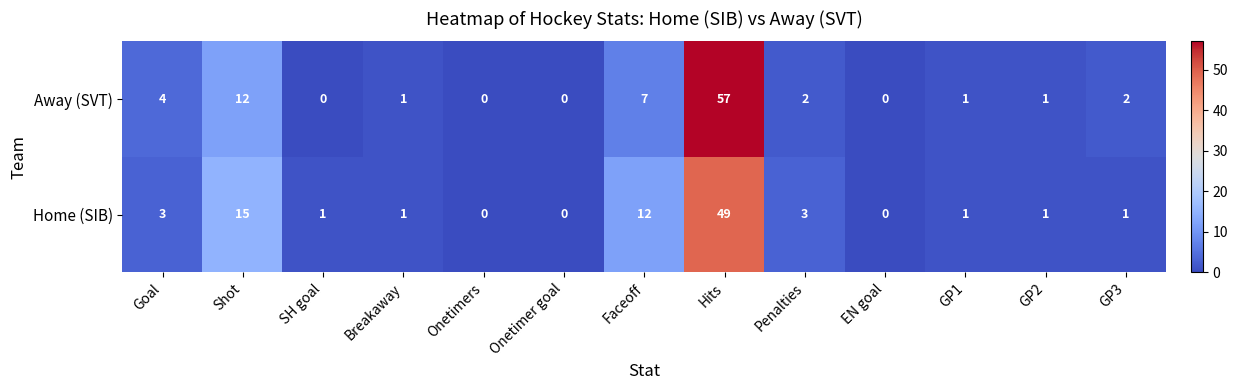

What is the difference between the second highest and minimum values in the Home (SIB) series?

15